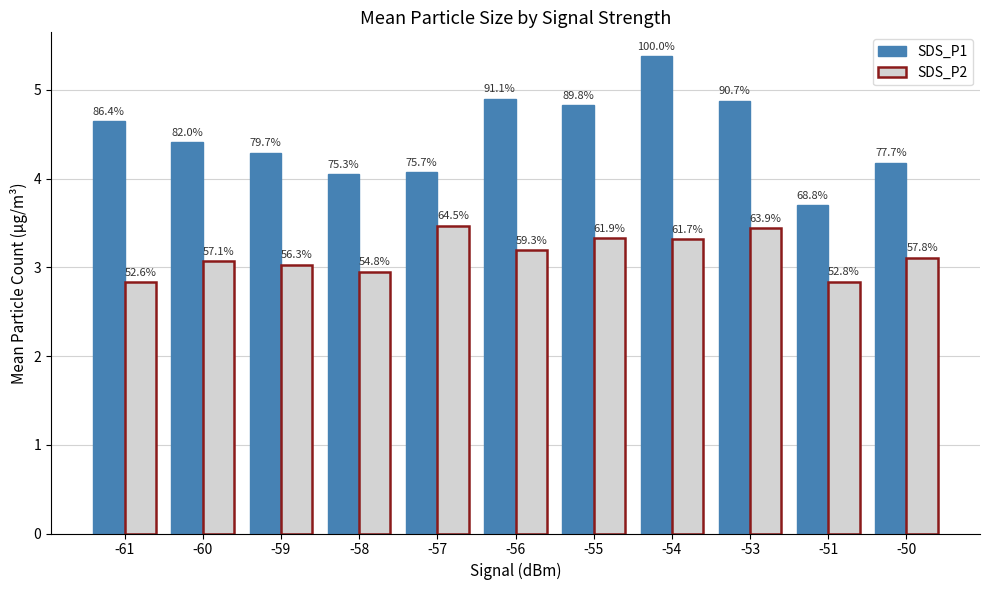

What are all the series names shown in the legend?

SDS_P1, SDS_P2